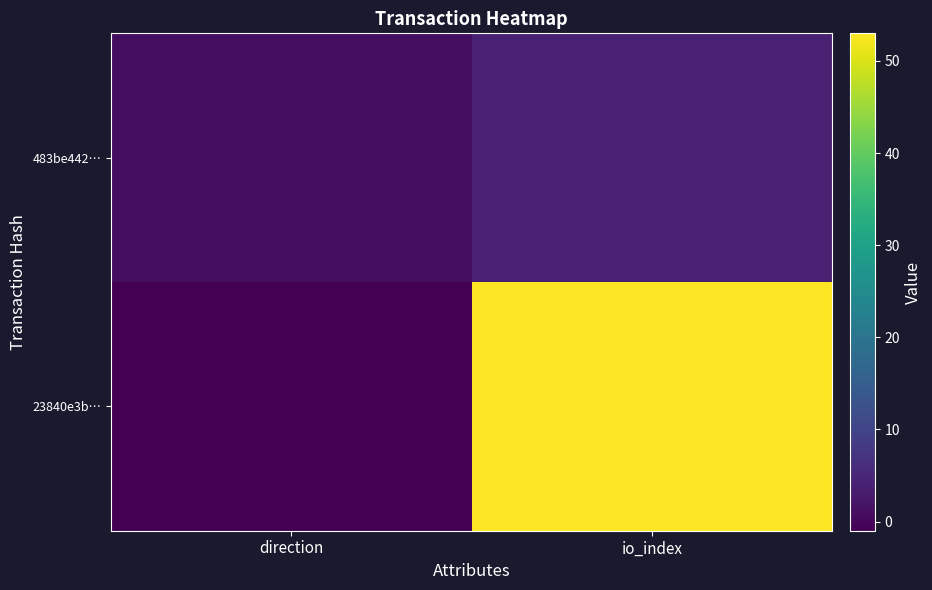

Reading left to right, list all the values displayed in this chart.

23840e3b…: direction=-1	io_index=53
483be442…: direction=1	io_index=4